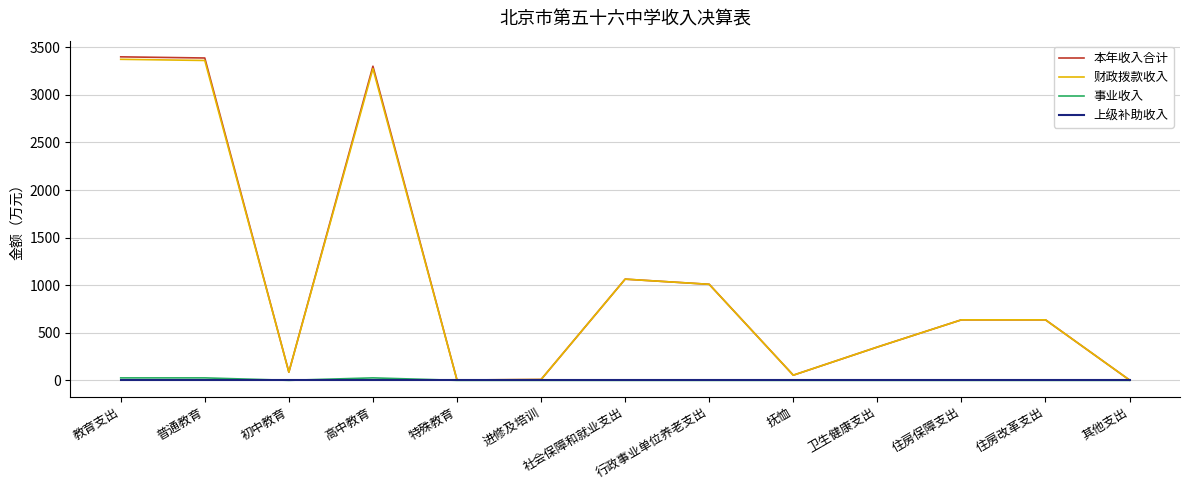

How many lines are shown in the chart?

4